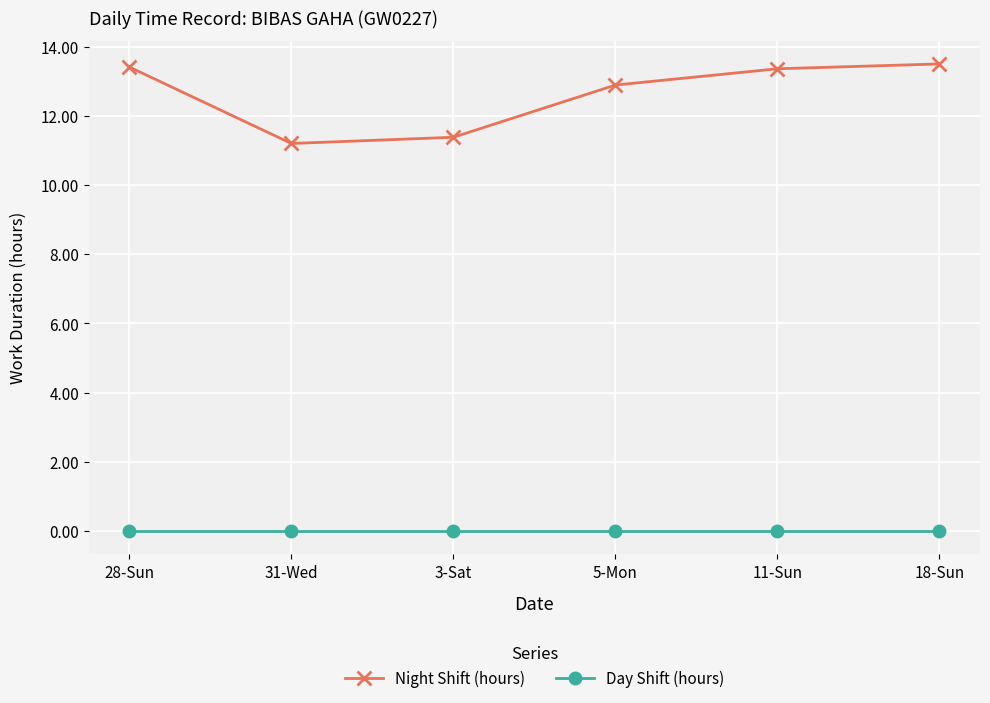

Reading left to right, transcribe all the data shown in this chart.

Night Shift (hours): 13.4	11.2	11.4	12.9	13.4	13.5
Day Shift (hours): 0.0	0.0	0.0	0.0	0.0	0.0